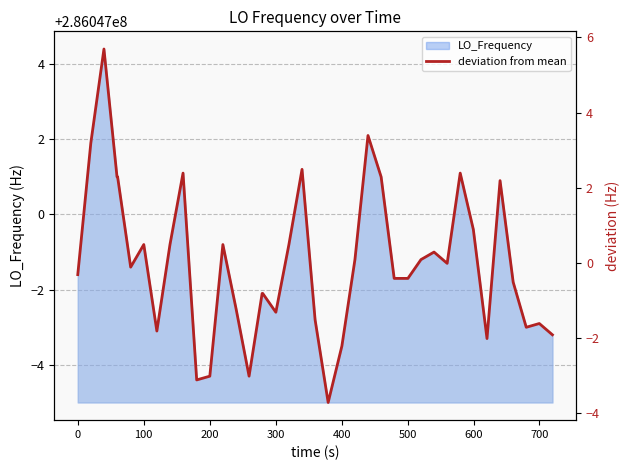

Reading right to left, transcribe all the data shown in this chart.

-1.9	-1.6	-1.7	-0.5	2.2	-2.0	0.9	2.4	-0.0	0.3	0.1	-0.4	-0.4	-0.4	2.3	3.4	0.1	-2.2	-3.7	-1.5	2.5	0.5	-1.3	-0.8	-0.8	-3.0	-1.2	0.5	-3.0	-3.1	2.4	0.5	-1.8	0.5	-0.1	2.3	2.3	5.7	3.2	-0.3